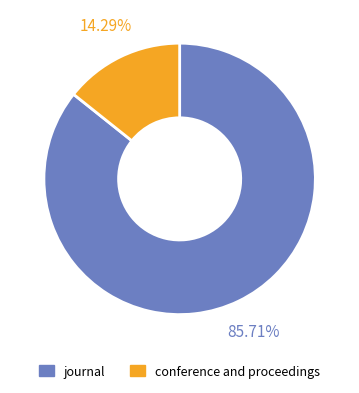

What is the ratio of the value at conference and proceedings to the value at journal?

0.2